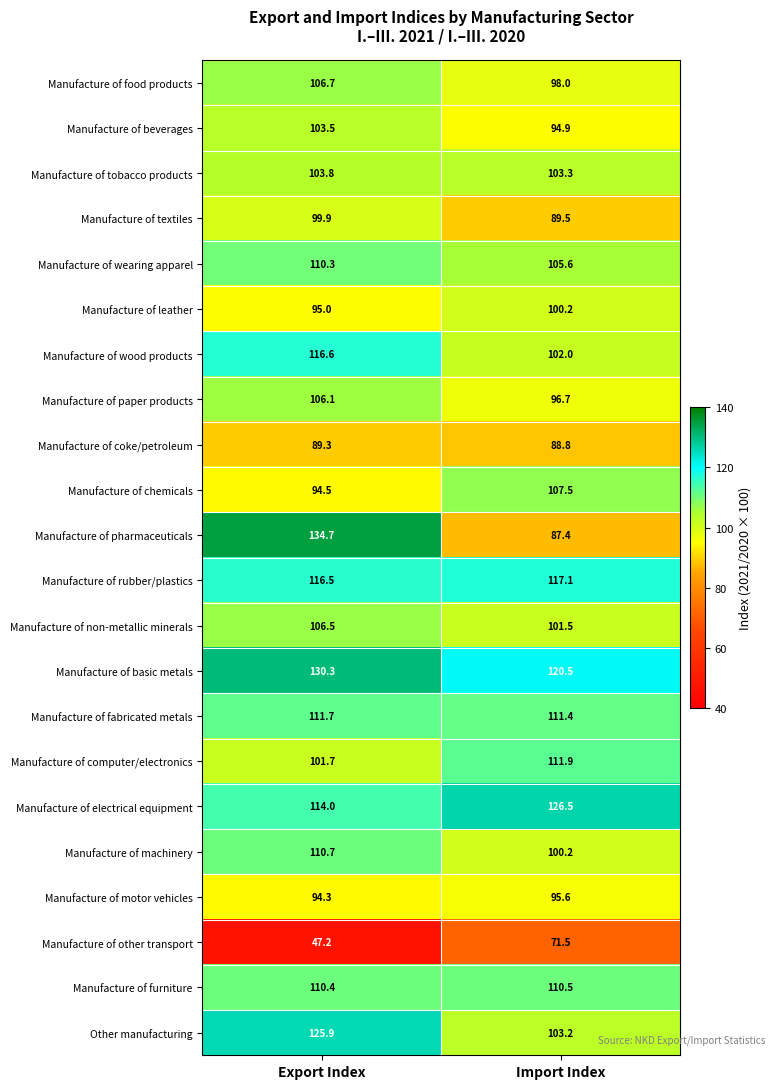

What is the sum of the Manufacture of wearing apparel values at Import Index and Export Index?

215.9